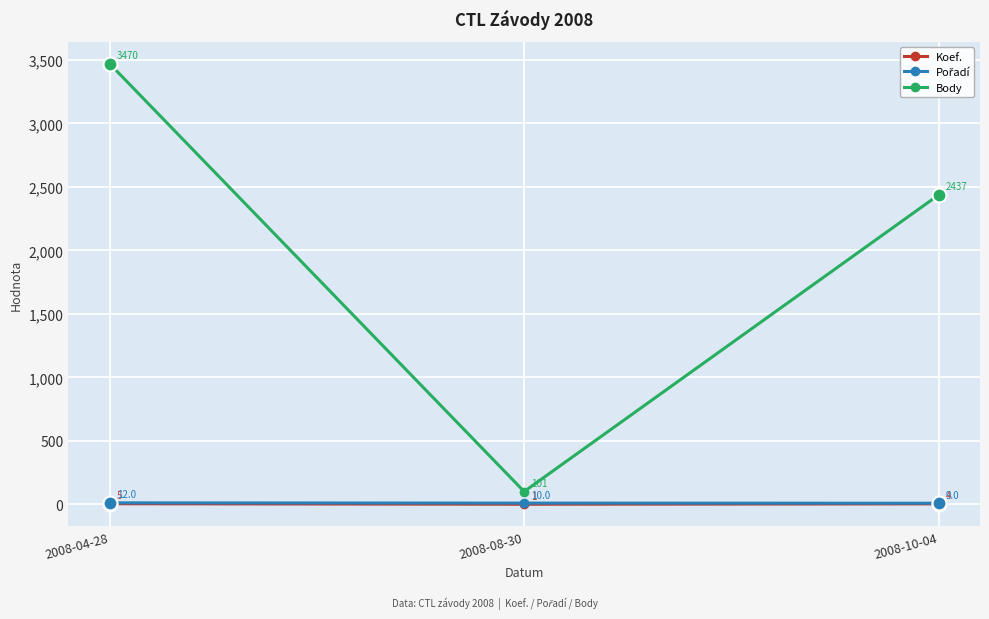

Where does the Koef. series first go above 4?

2008-04-28